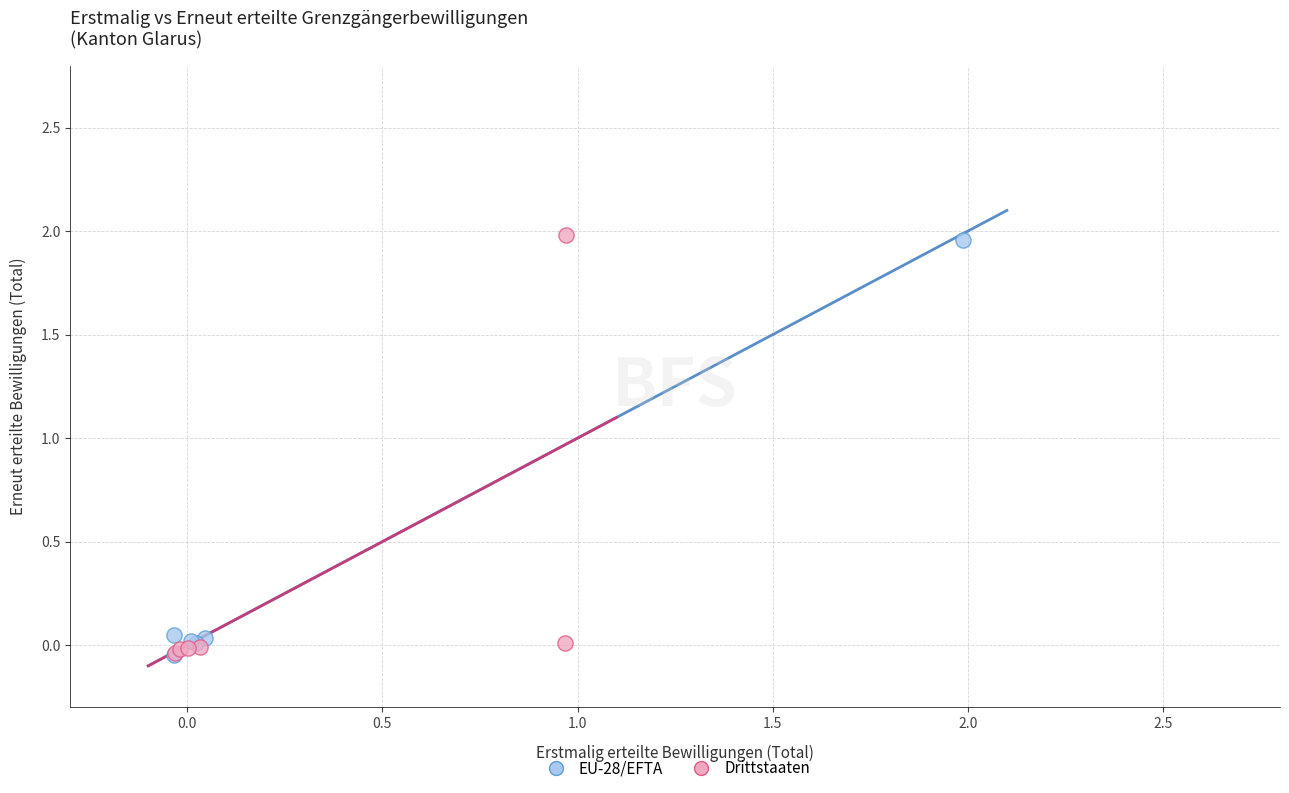

What are all the series names shown in the legend?

EU-28/EFTA, Drittstaaten